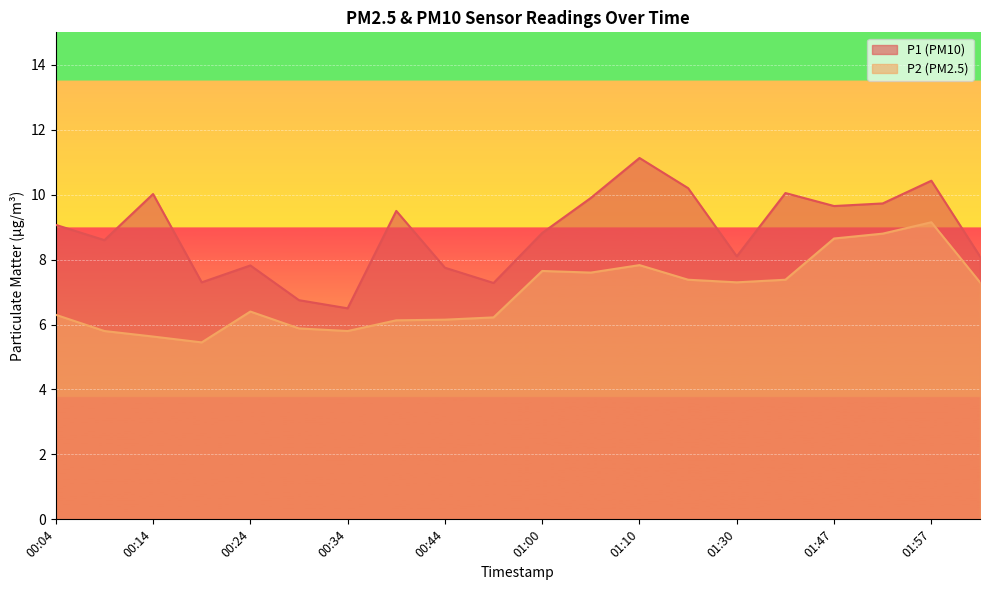

How many values in the P1 series are below 9?

10